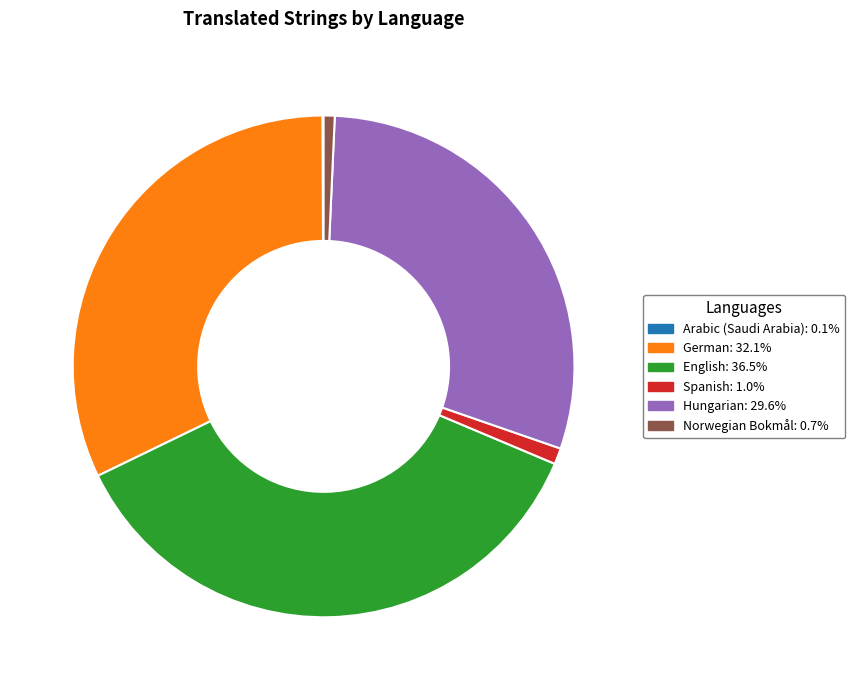

Combined, do German and Spanish account for over 50%?

No